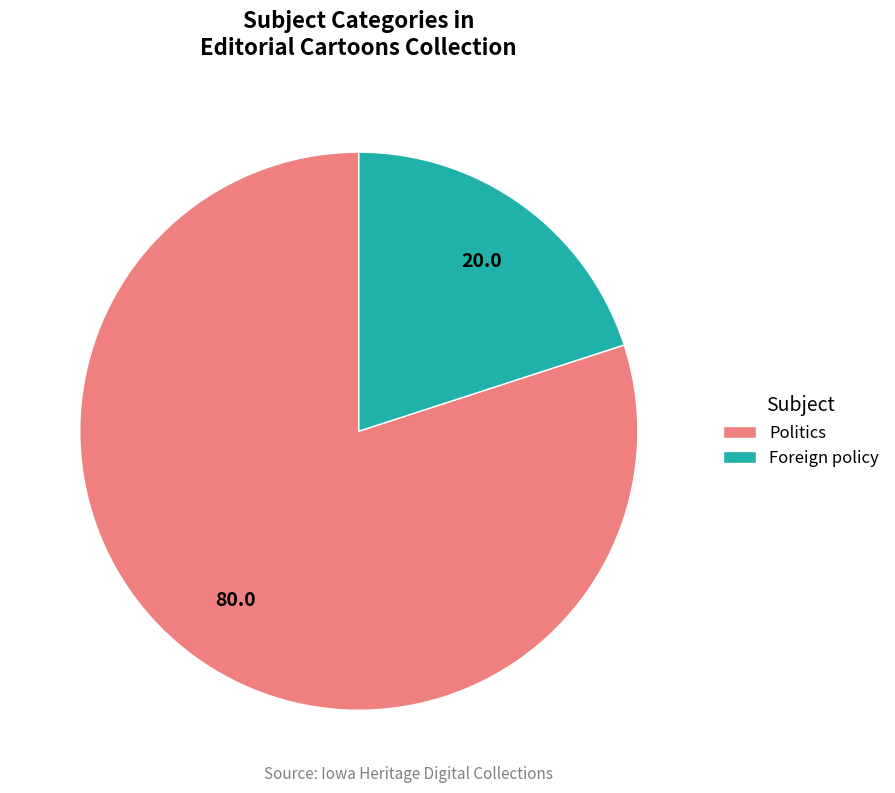

Rank the categories by value from highest to lowest.

Politics, Foreign policy